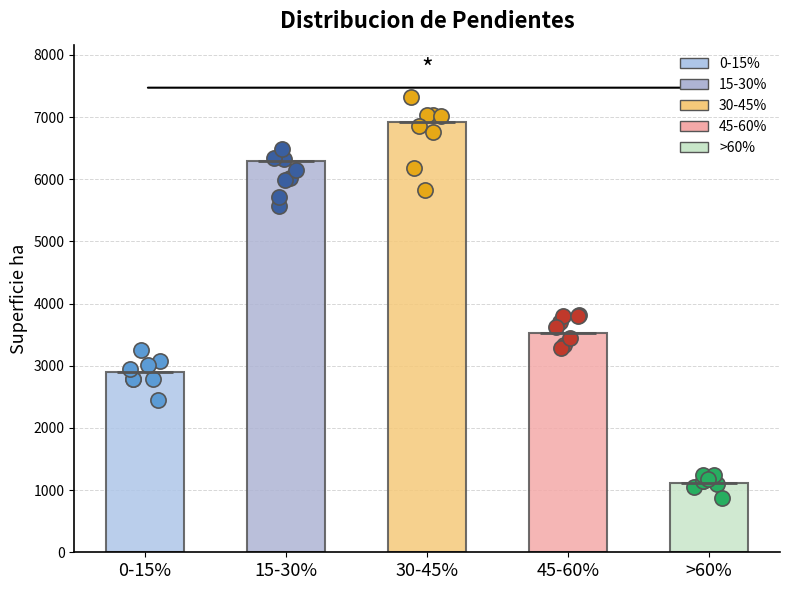

What is the change in value from 30-45% to 45-60%?

-3388.5